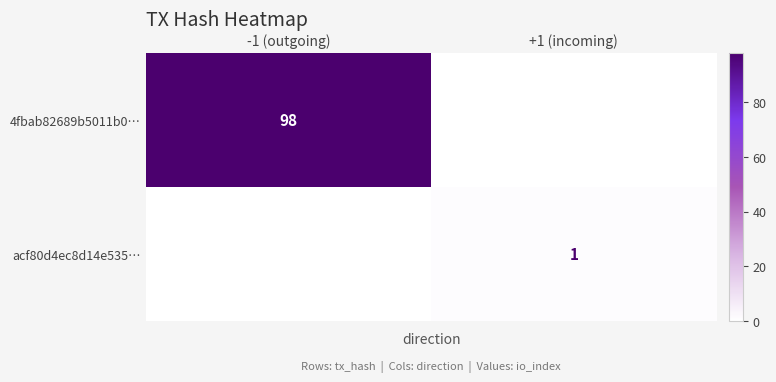

Is the value of acf80d4ec8d14e535… at +1 (incoming) greater than the value of 4fbab82689b5011b0… at -1 (outgoing)?

No